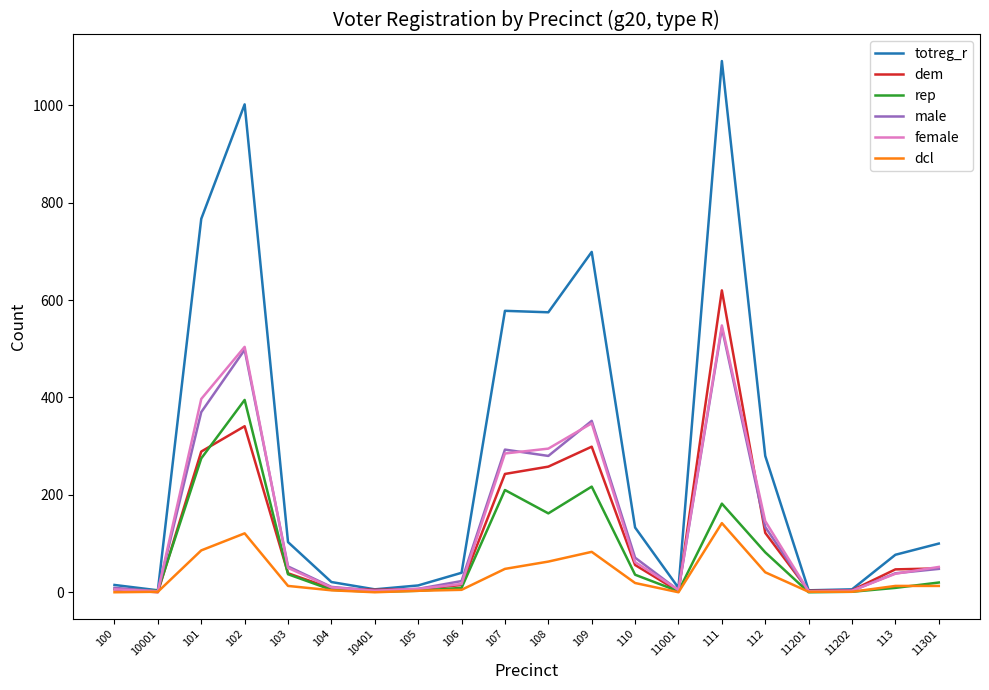

At which category does the chart reach its peak across all series?

111